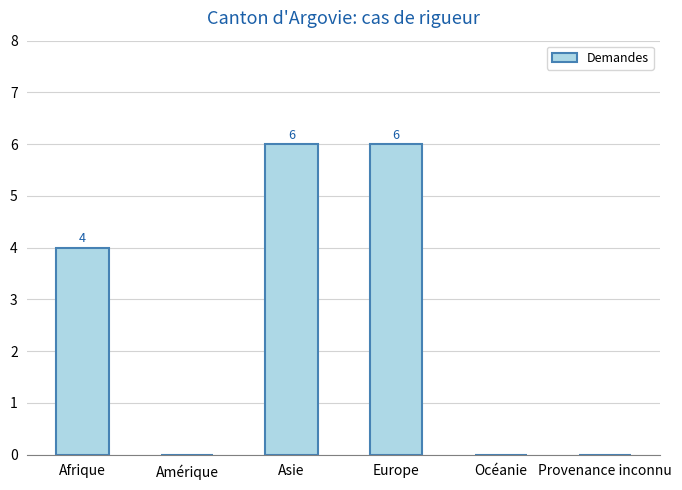

Where is the data nearest to the value 3?

Afrique